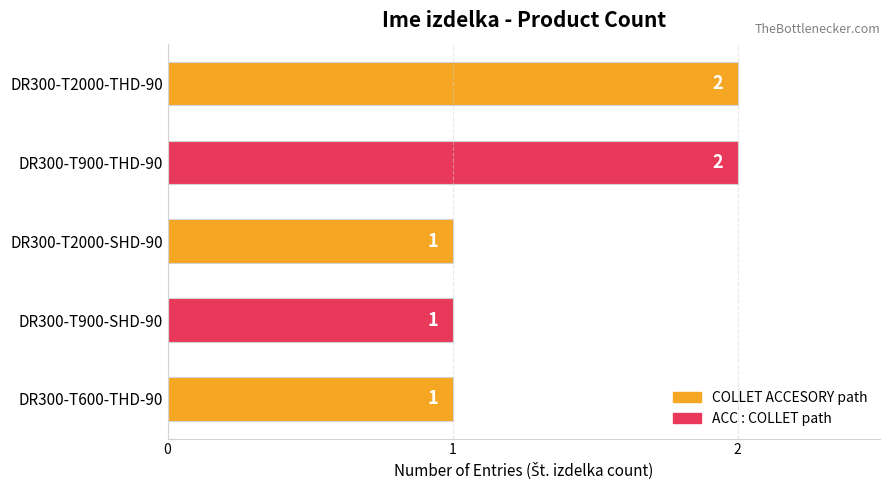

The chart shows a value of 2 at DR300-T2000-SHD-90. True or false?

False